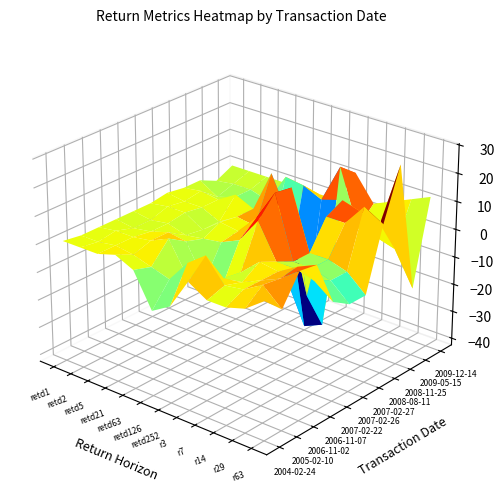

What is the average value of the 2009-05-15 series?

-1